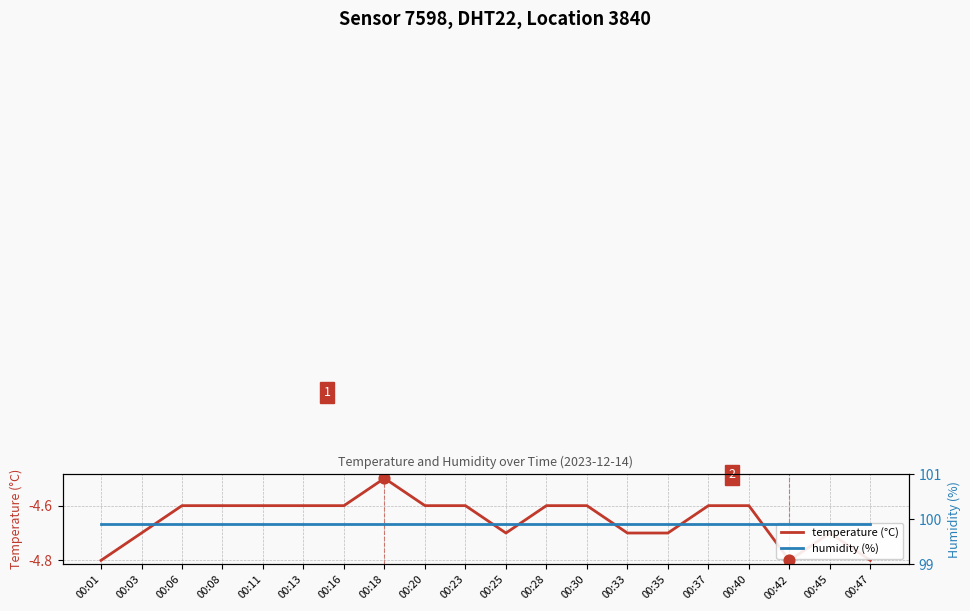

Which series reaches the minimum Y coordinate?

temperature (°C)